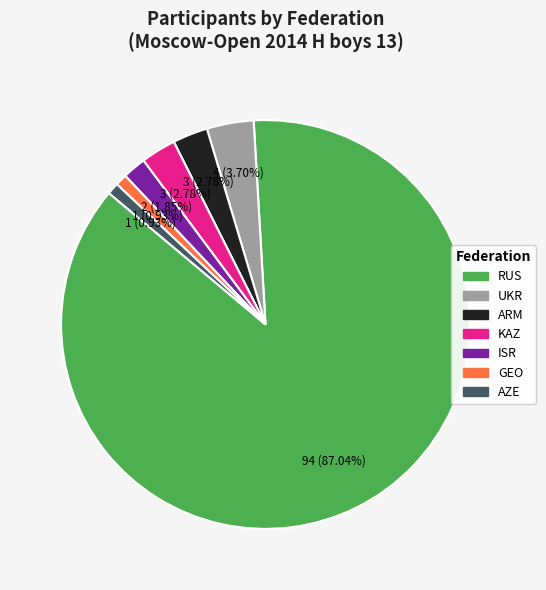

Is there a majority slice in this chart?

Yes